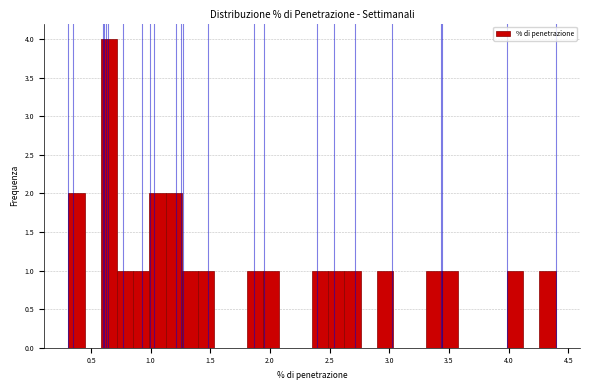

Around what value on the x-axis is the tallest bar? Give the approximate position of its centre, as read against the axis.

0.65